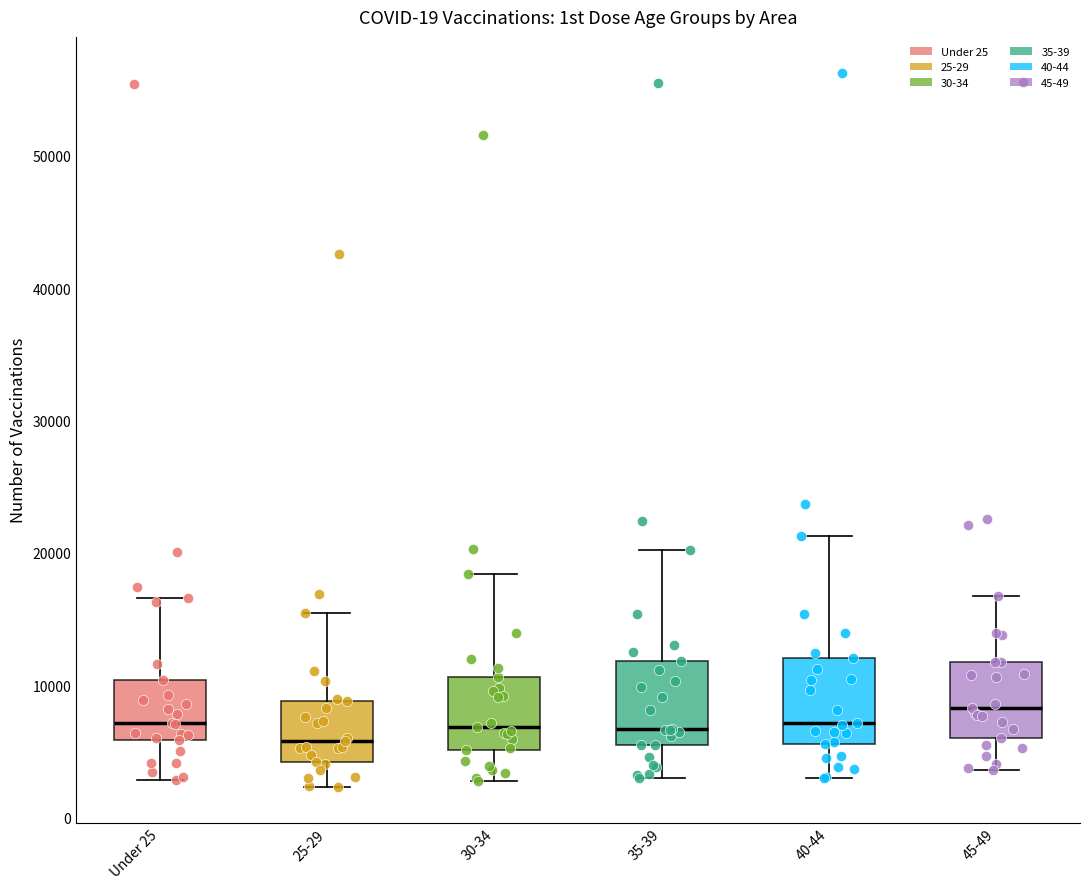

Where does the upper whisker of the box for 35-39 end on the y-axis? The values are not printed on the chart, so give them approximately, as read against the axis.

20000